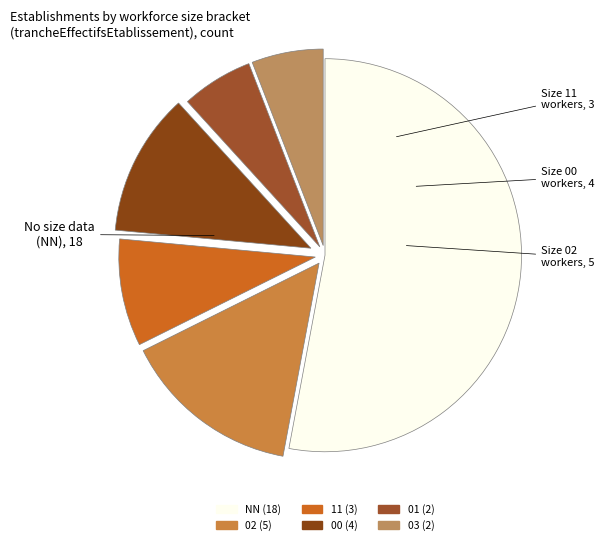

What is the largest slice in the pie chart?

NN